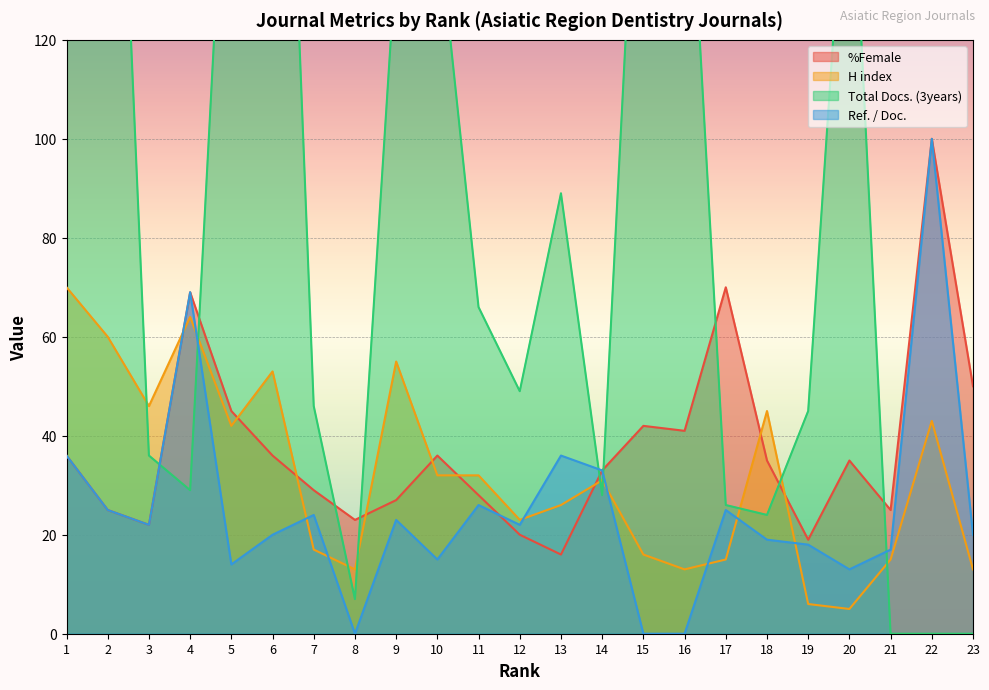

Reading right to left, extract all data points from this chart.

%Female: 23=50	22=100	21=25	20=35	19=19	18=35	17=70	16=41	15=42	14=33	13=16	12=20	11=28	10=36	9=27	8=23	7=29	6=36	5=45	4=69	3=22	2=25	1=36
H index: 23=13	22=43	21=15	20=5	19=6	18=45	17=15	16=13	15=16	14=31	13=26	12=23	11=32	10=32	9=55	8=13	7=17	6=53	5=42	4=64	3=46	2=60	1=70
Total Docs. (3years): 23=0	22=0	21=0	20=169	19=45	18=24	17=26	16=175	15=190	14=28	13=89	12=49	11=66	10=145	9=137	8=7	7=46	6=258	5=186	4=29	3=36	2=229	1=333
Ref. / Doc.: 23=20	22=100	21=17	20=13	19=18	18=19	17=25	16=0	15=0	14=33	13=36	12=22	11=26	10=15	9=23	8=0	7=24	6=20	5=14	4=69	3=22	2=25	1=36